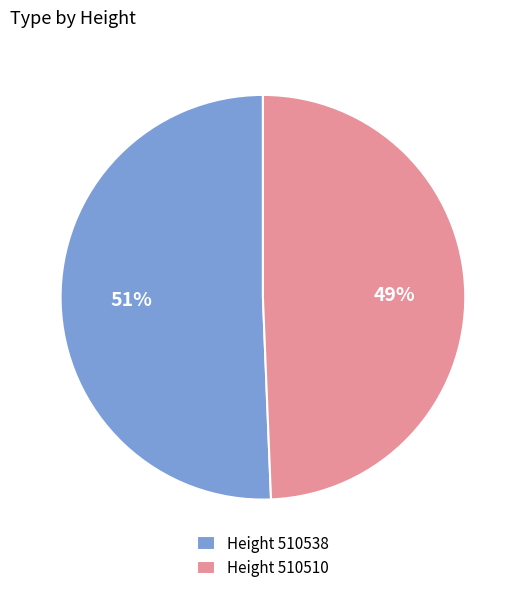

Is there any slice that represents more than half of the pie?

Yes